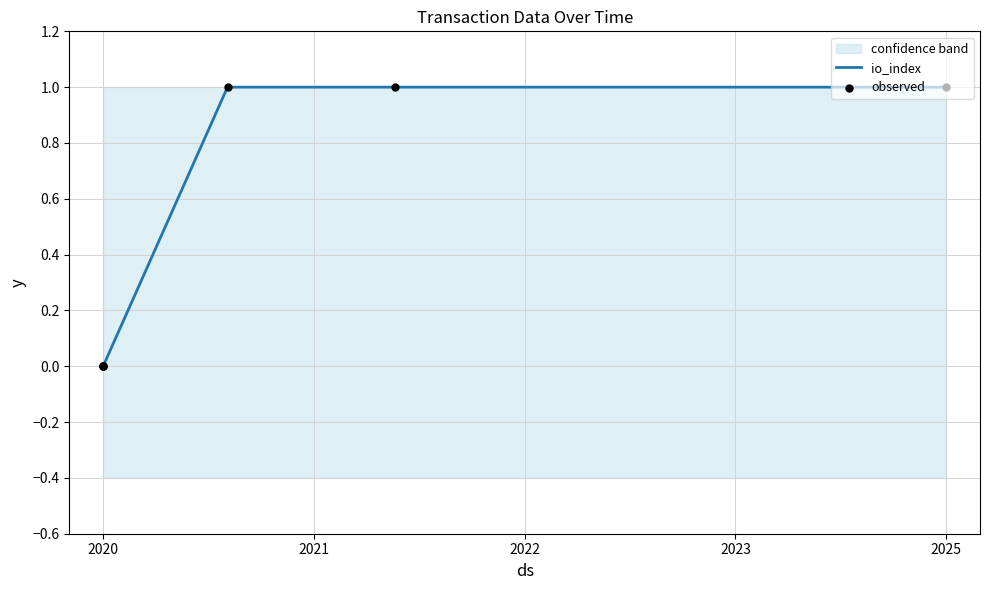

Which series reaches the minimum Y coordinate?

io_index